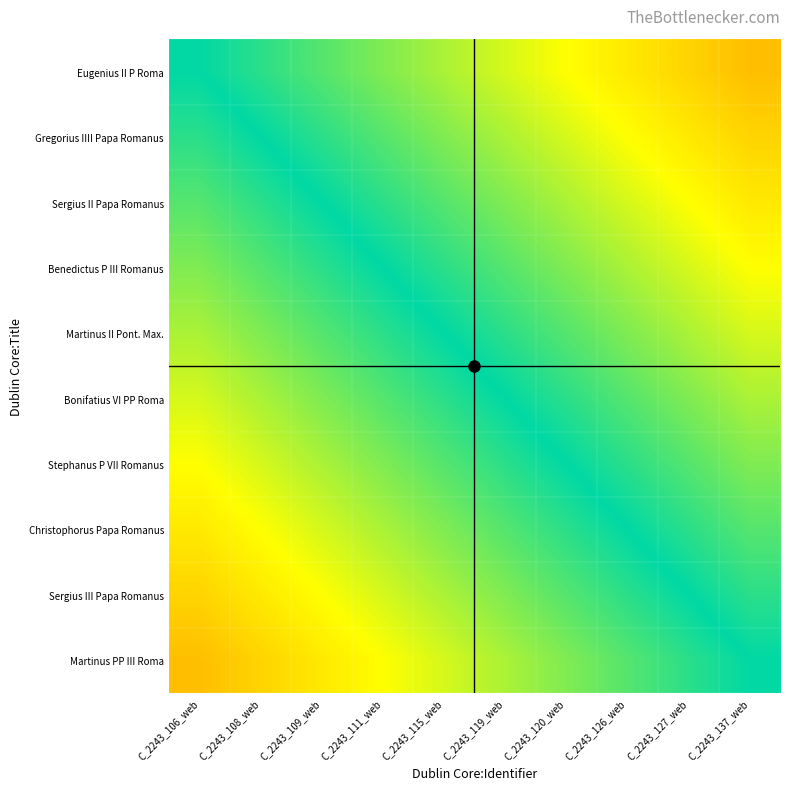

At how many categories does at least one series exceed 0?

9